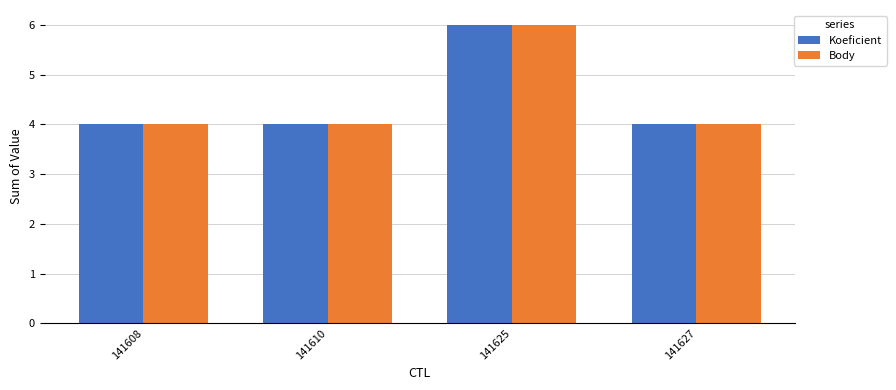

The Body series shows 4 at 141608. True or false?

True